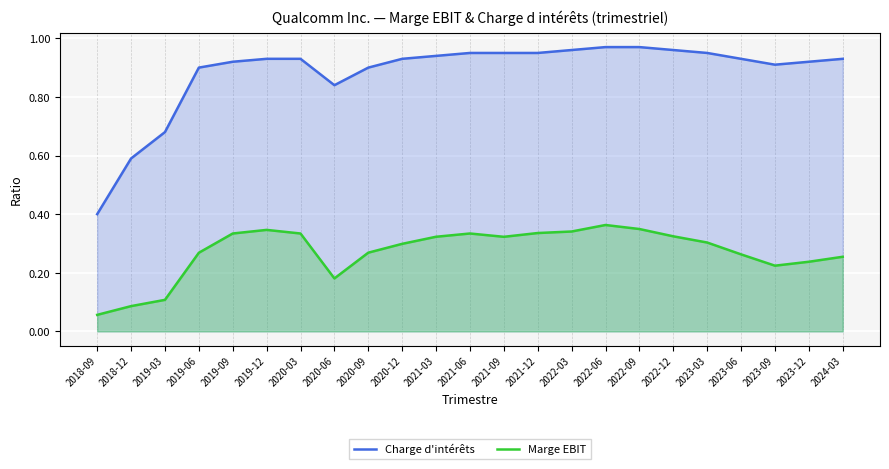

What is the sum of the Marge EBIT values at 2020-06 and 2023-03?

0.5